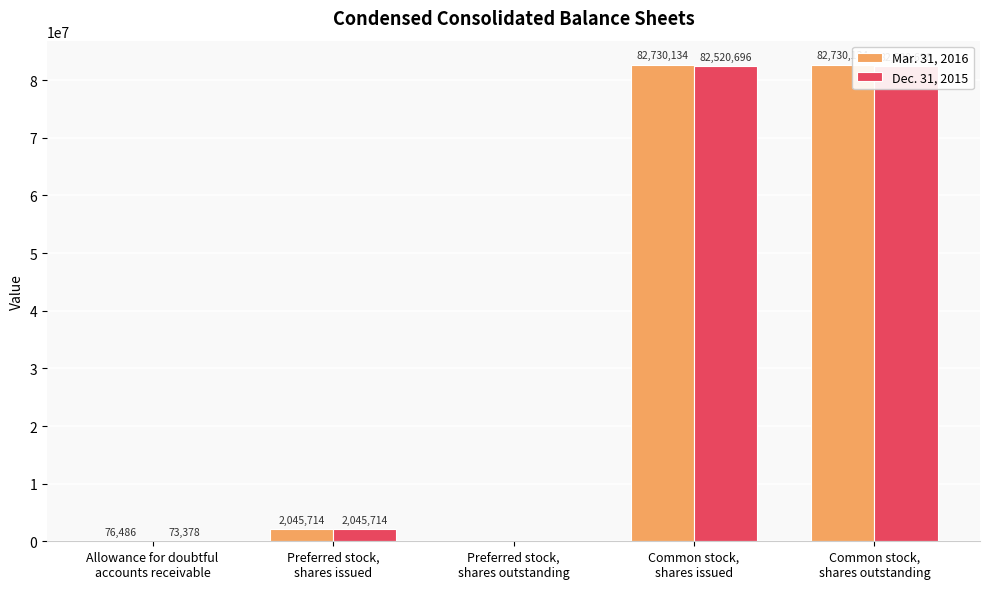

The Dec. 31, 2015 series shows 805792 at Preferred stock,
shares issued. True or false?

False